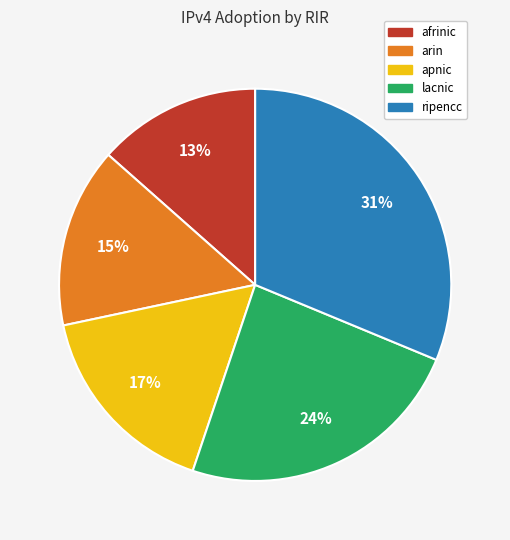

How many segments does this pie chart have?

5